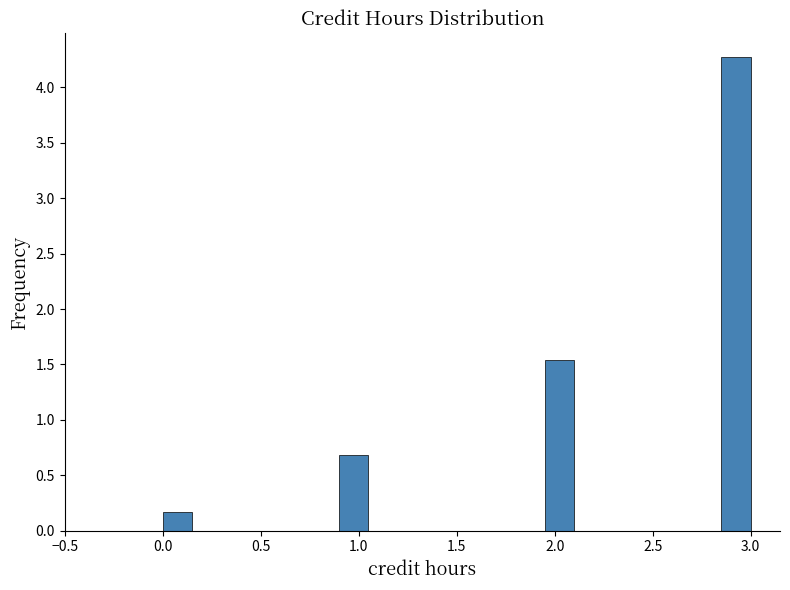

Read against the x-axis, roughly where is the centre of the tallest bar?

2.95